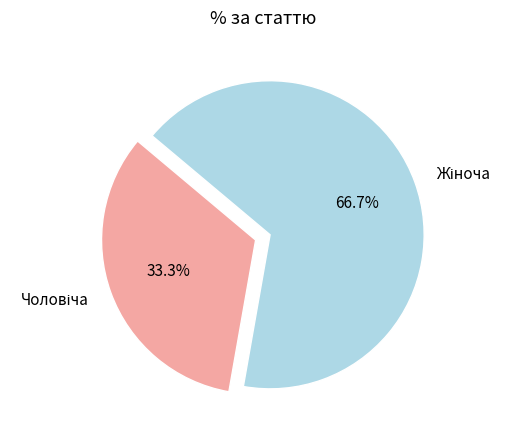

Is there any slice that represents more than half of the pie?

Yes